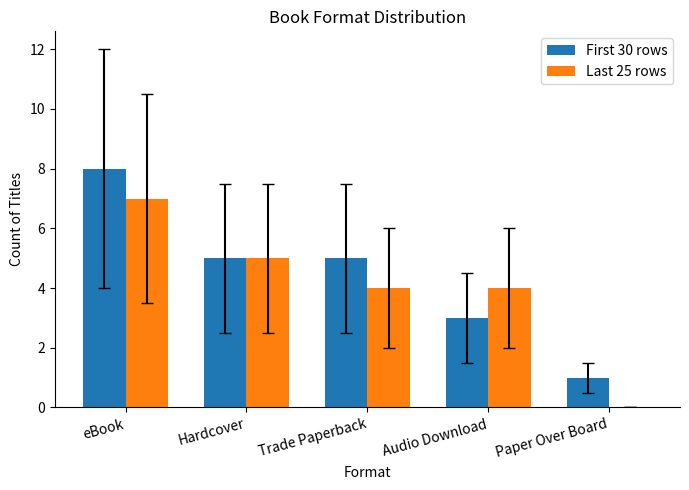

What are all the series names shown in the legend?

First 30 rows, Last 25 rows